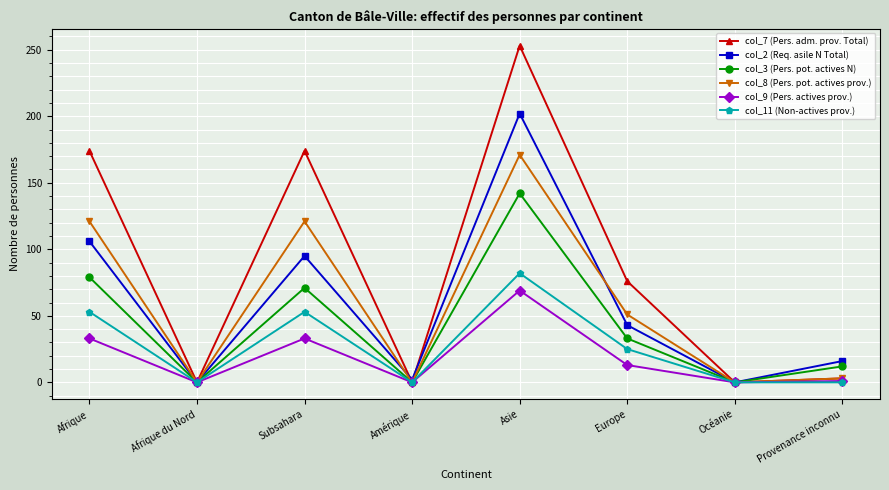

The value of col_7 (Pers. adm. prov. Total) at Amérique is 0. True or false?

True